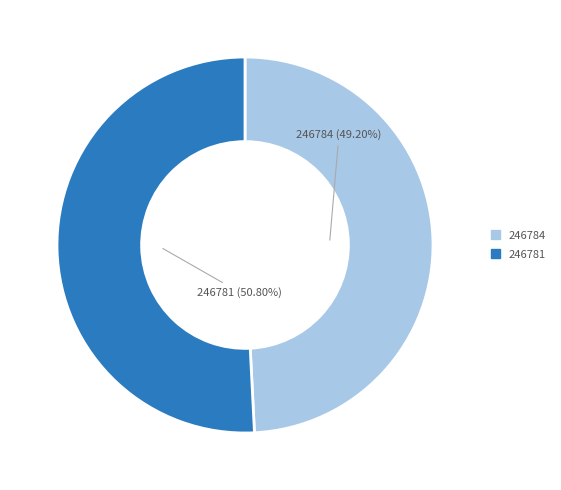

What percentage is the 246781 slice, to the nearest percent?

51%